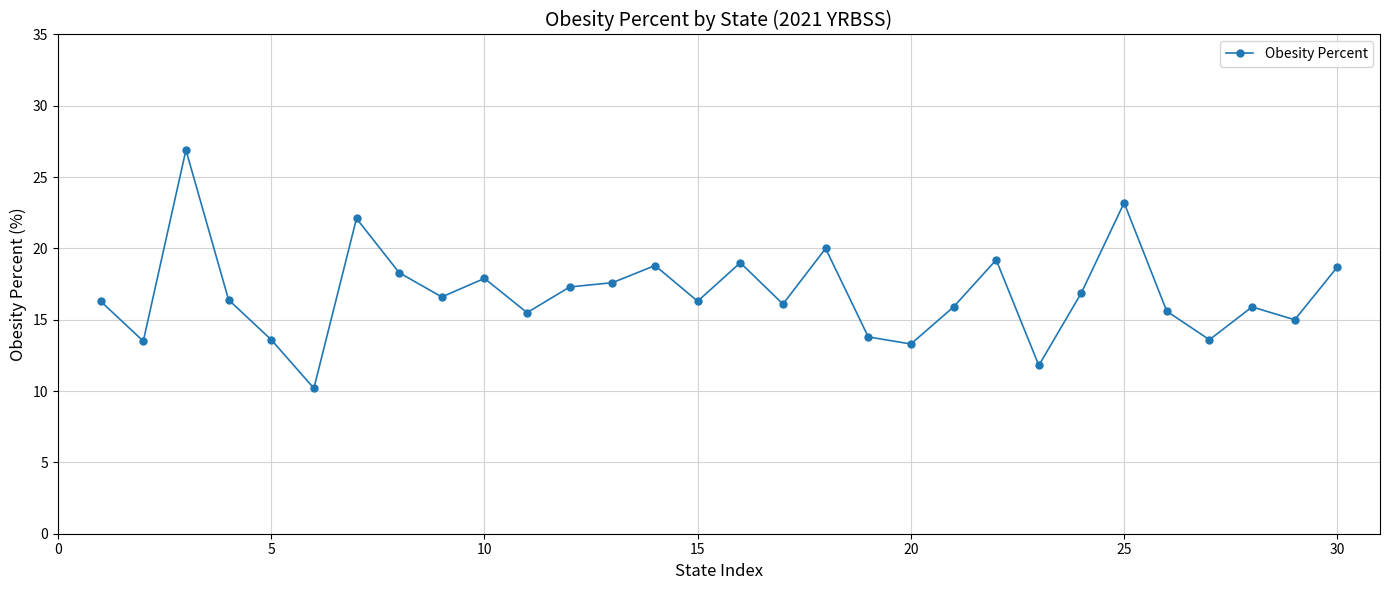

What is the difference between the second highest and second lowest values?

11.4